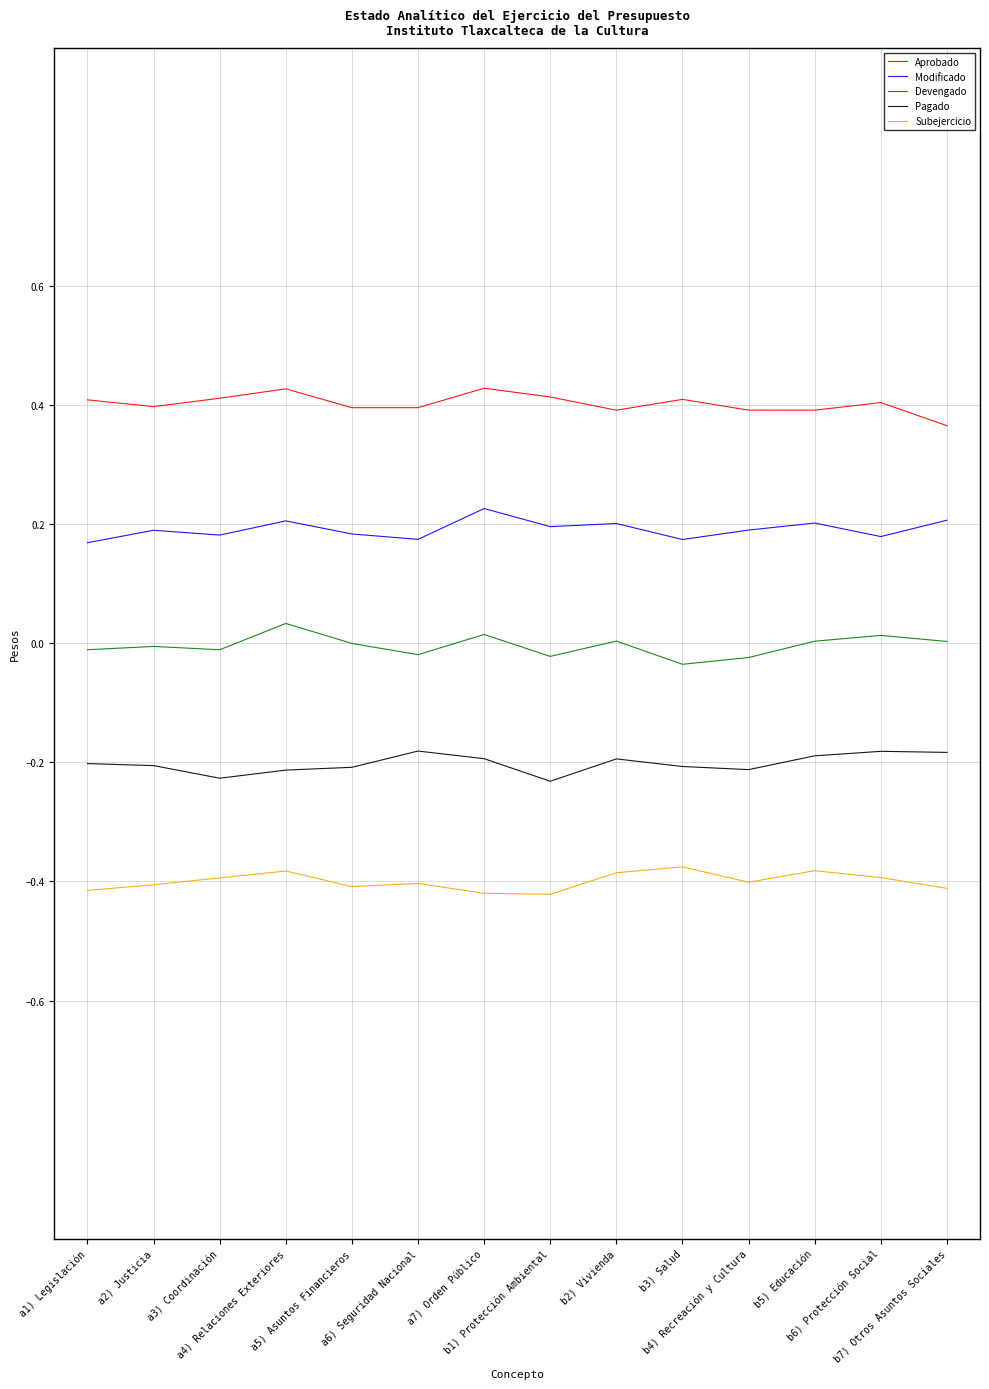

Is this an area chart (filled region under the line)?

No